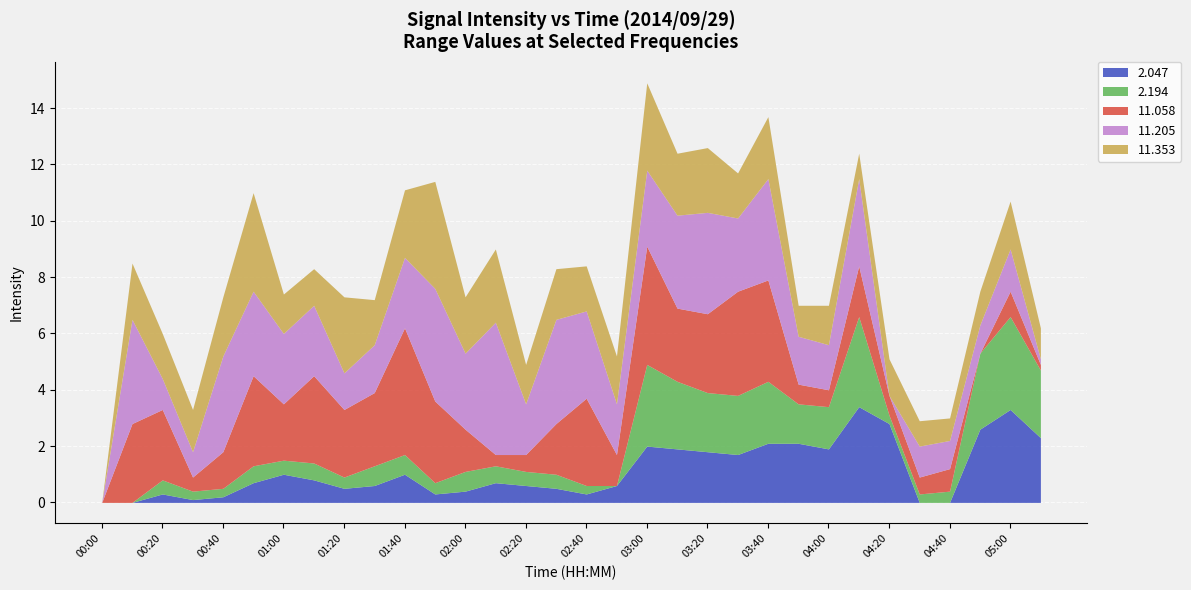

What is the highest value of the 2.047 series?

3.4